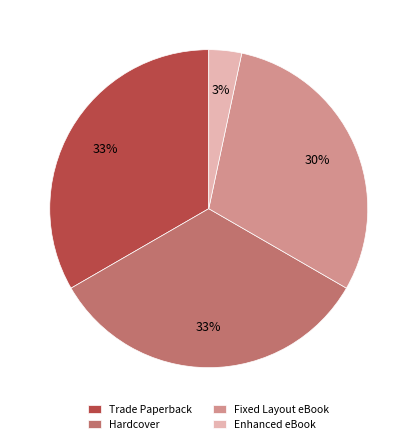

Count the number of slices in the pie.

4